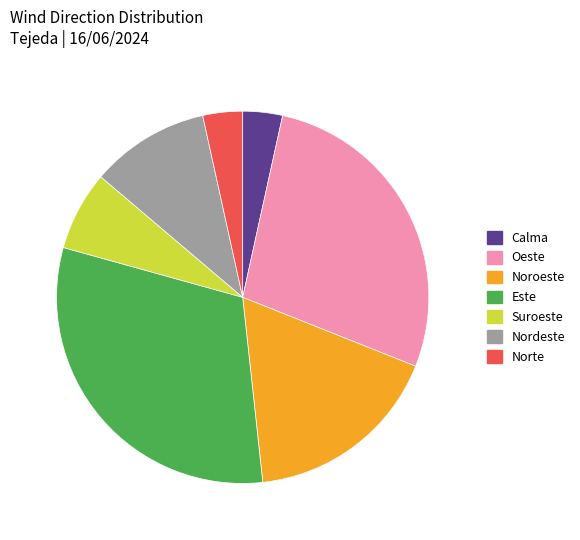

Combined, do Norte and Calma account for over 50%?

No